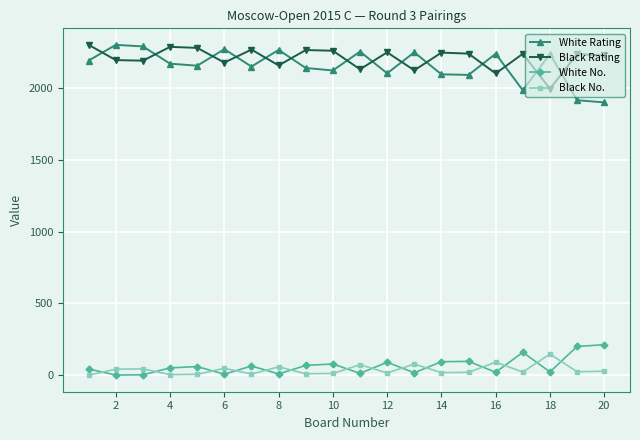

True or false: White No. has more than 2 interior local peaks.

True